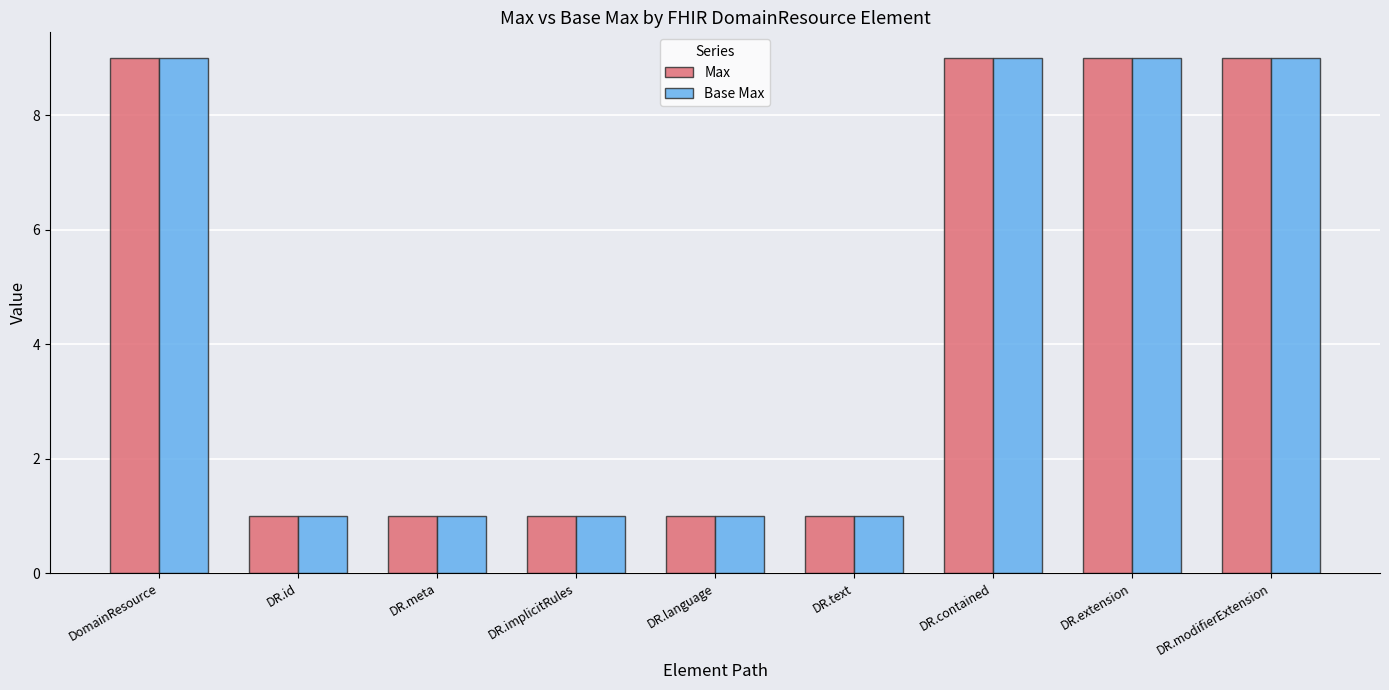

What is the sum of all Base Max values?

41